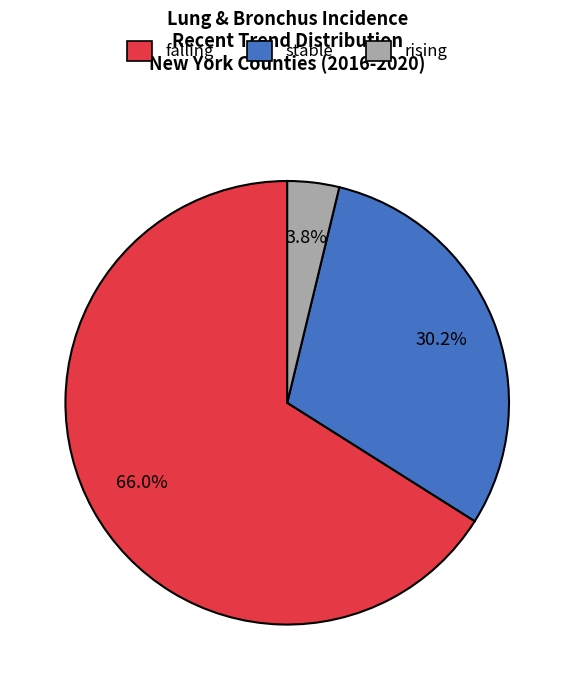

To the nearest percent, what is the difference between the largest and smallest slice percentages?

62%